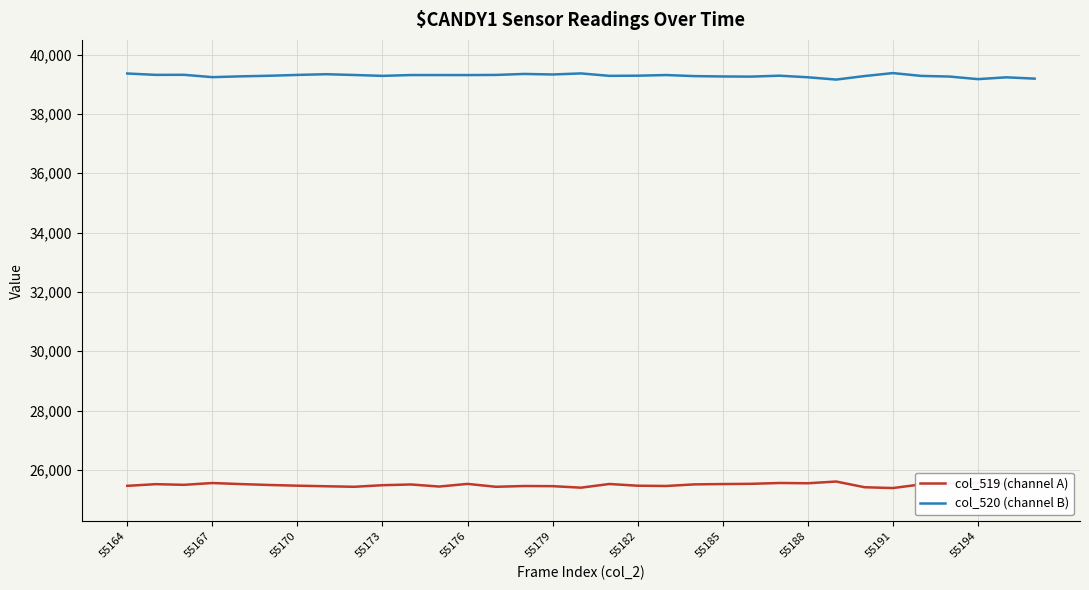

What are all the series names shown in the legend?

col_519 (channel A), col_520 (channel B)